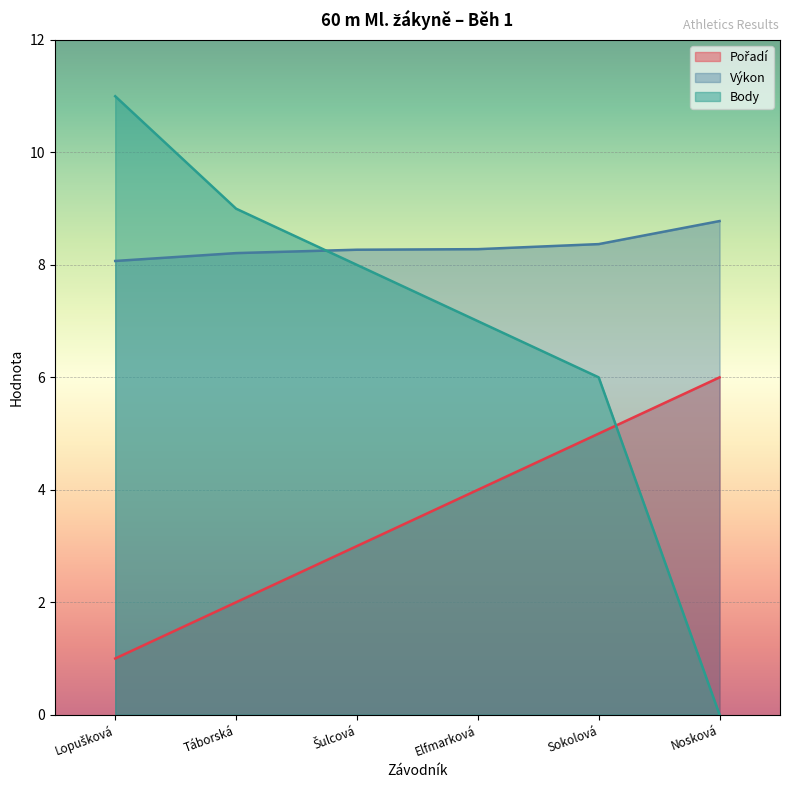

What are all the series names shown in the legend?

Pořadí, Výkon, Body